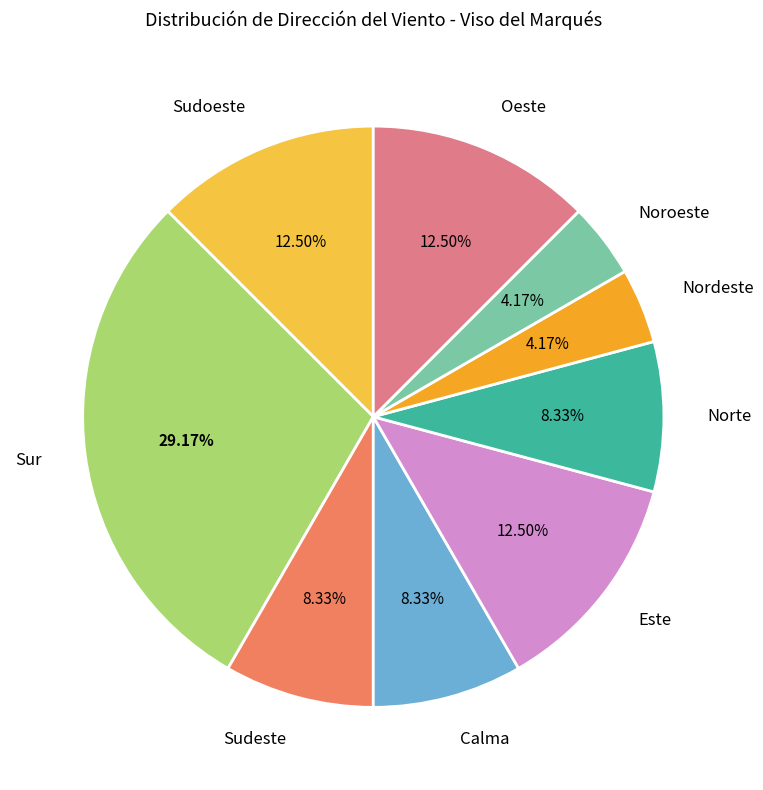

Is there a majority slice in this chart?

No